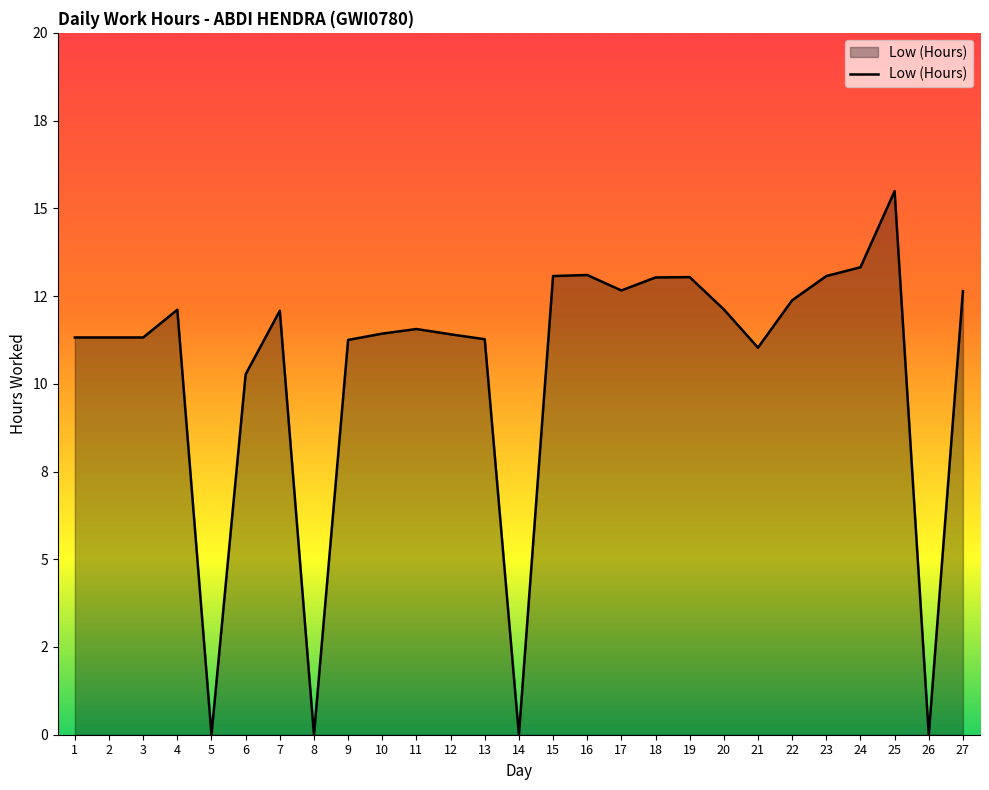

Does the chart display data point markers on the line(s)?

No